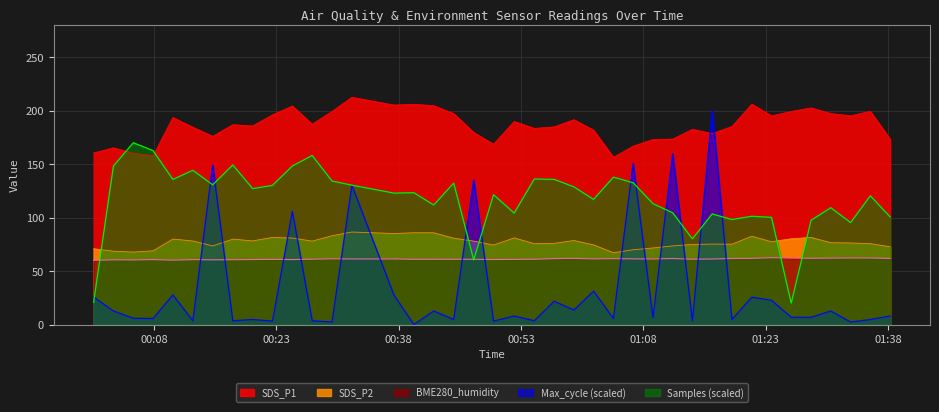

Between 2022/03/17 01:01:55 and 2022/03/17 01:09:12, which series saw the biggest shift?

Max_cycle